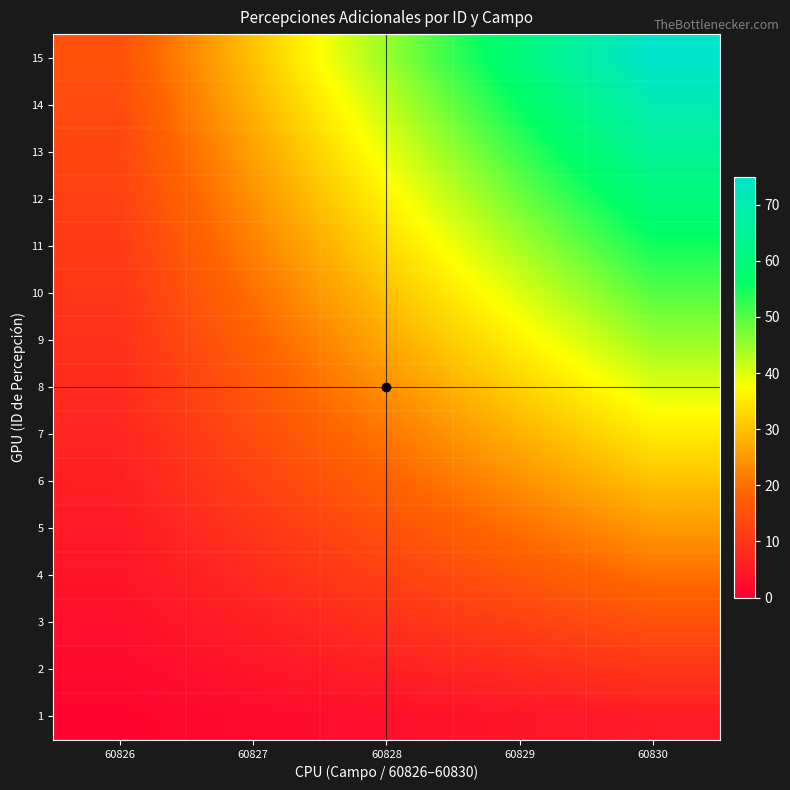

Rank the series by their maximum value, from lowest to highest.

1, 2, 3, 4, 5, 6, 7, 8, 9, 10, 11, 12, 13, 14, 15